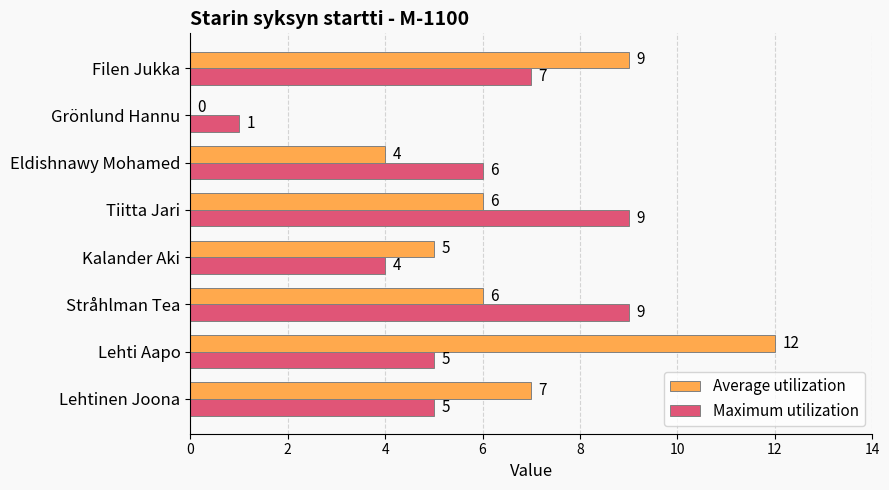

The Maximum utilization series shows 8 at Eldishnawy Mohamed. True or false?

False